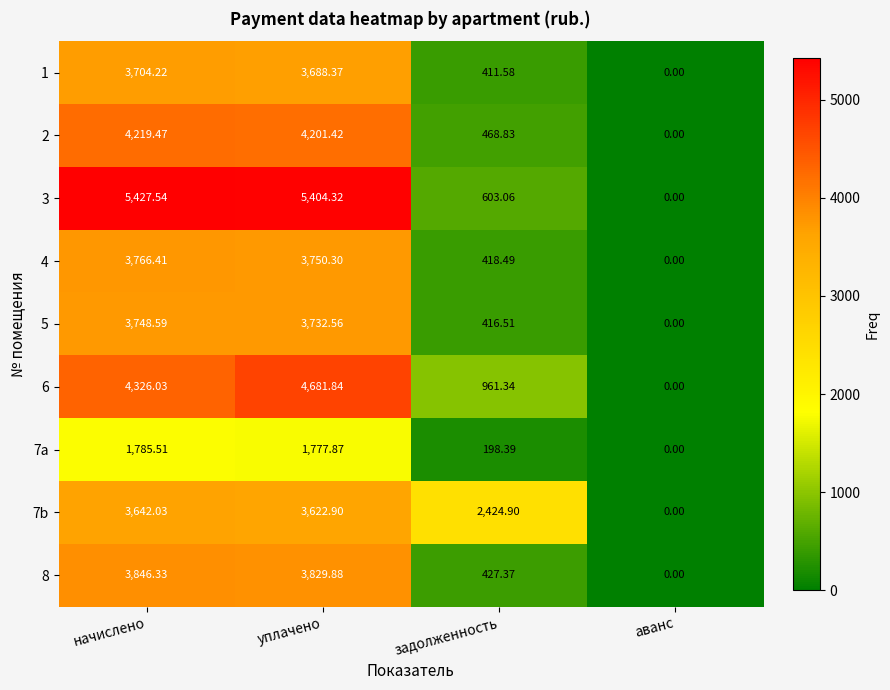

Where is 5 nearest to the value 1874?

задолженность